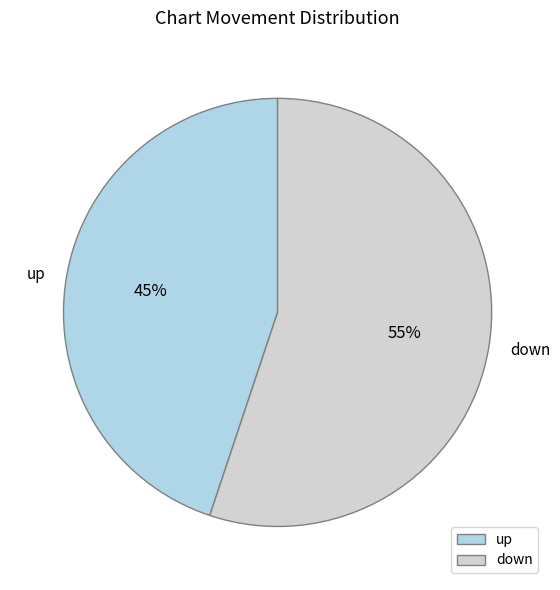

Is there a majority slice in this chart?

Yes